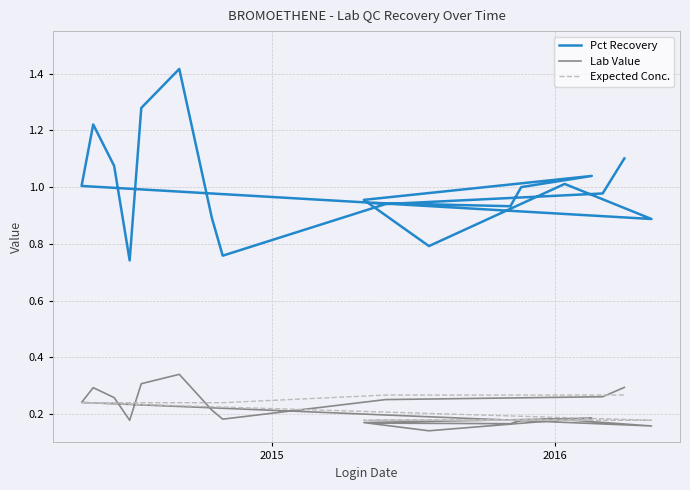

Reading left to right, list all the values displayed in this chart.

Pct Recovery: 0.9	0.9	1.0	1.0	1.0	0.8	1.0	0.9	1.0	1.2	1.1	0.7	1.3	1.4	0.9	0.8	0.9	1.0	1.1
Lab Value: 0.2	0.2	0.2	0.2	0.2	0.1	0.2	0.2	0.2	0.3	0.3	0.2	0.3	0.3	0.2	0.2	0.3	0.3	0.3
Expected Conc.: 0.2	0.2	0.2	0.2	0.2	0.2	0.2	0.2	0.2	0.2	0.2	0.2	0.2	0.2	0.2	0.2	0.3	0.3	0.3